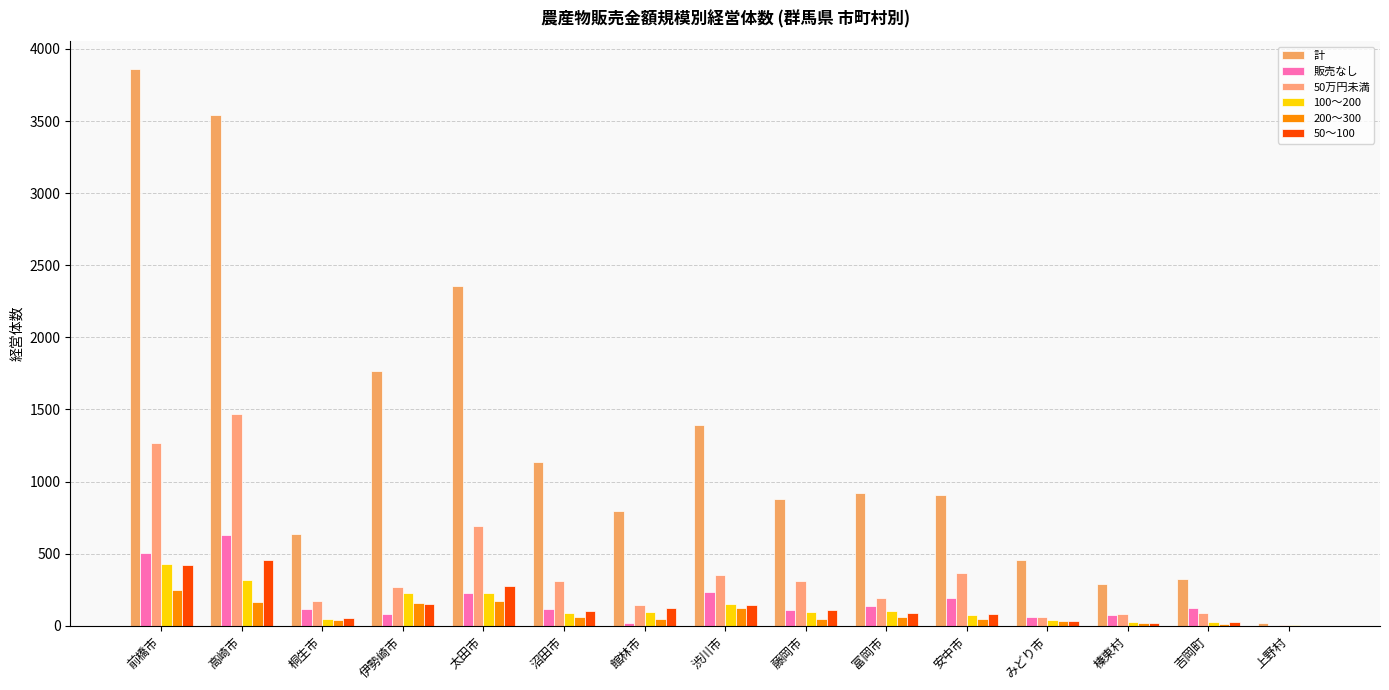

At how many categories does at least one series exceed 298?

13